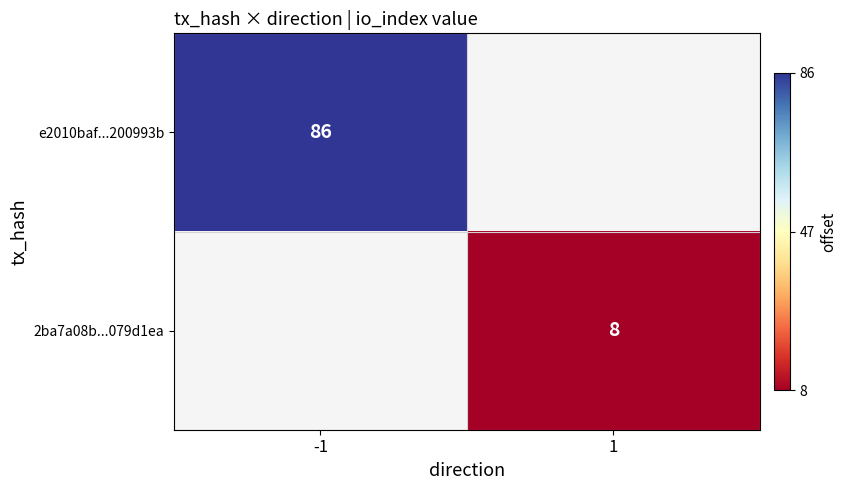

Is it true that e2010baf...200993b equals 86 at -1?

True